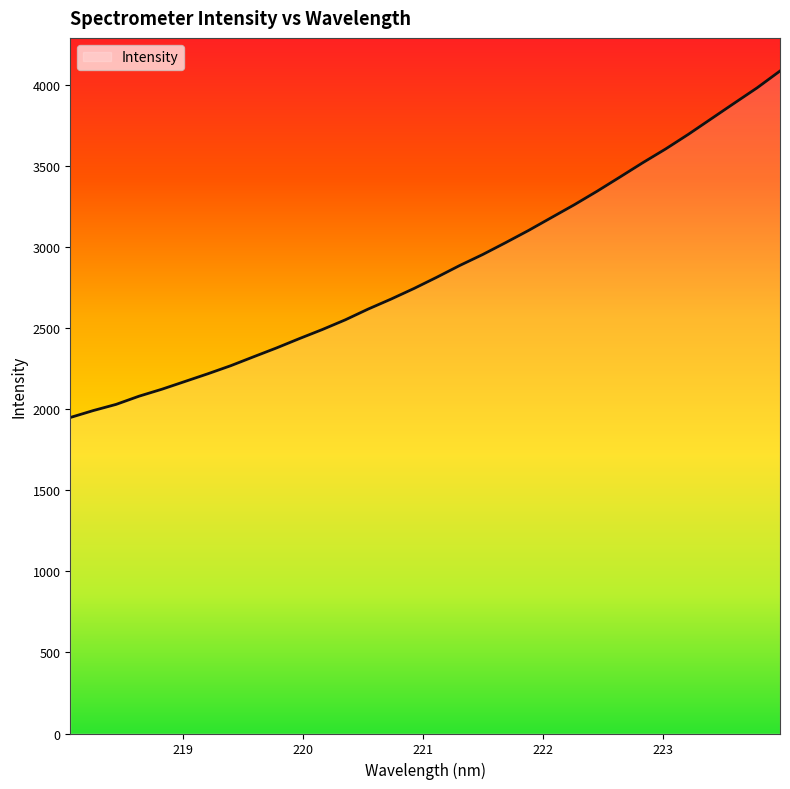

What is the greatest value displayed?

4083.7